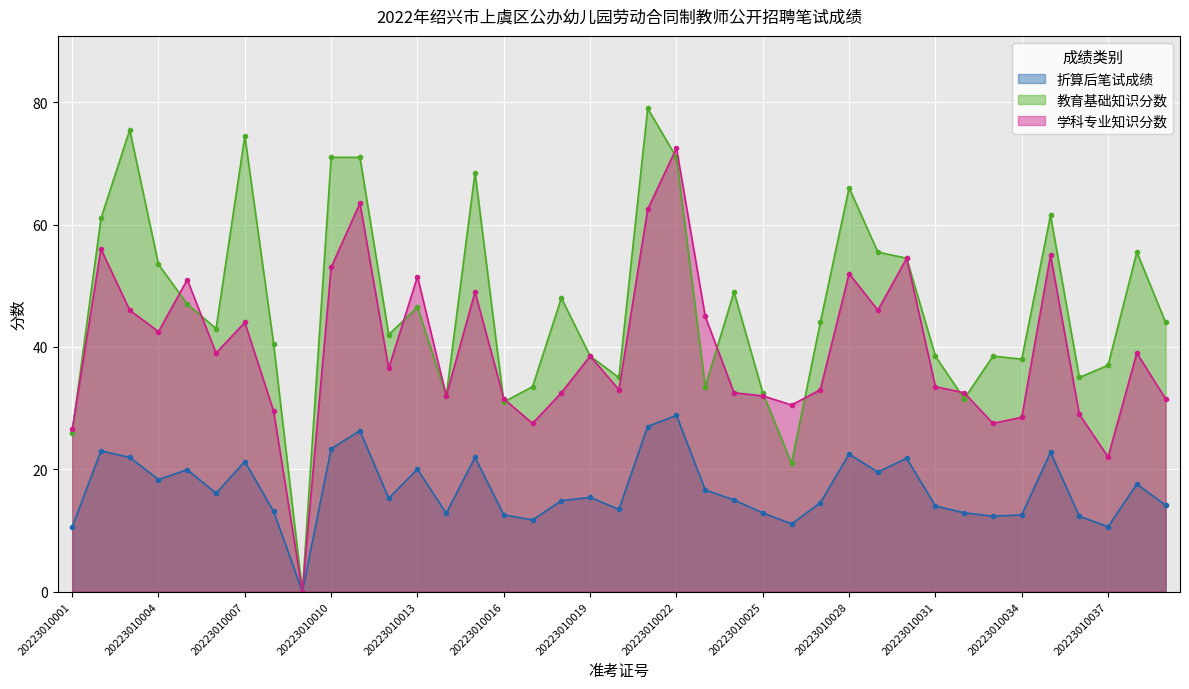

Which series has the largest range (max minus min)?

教育基础知识分数